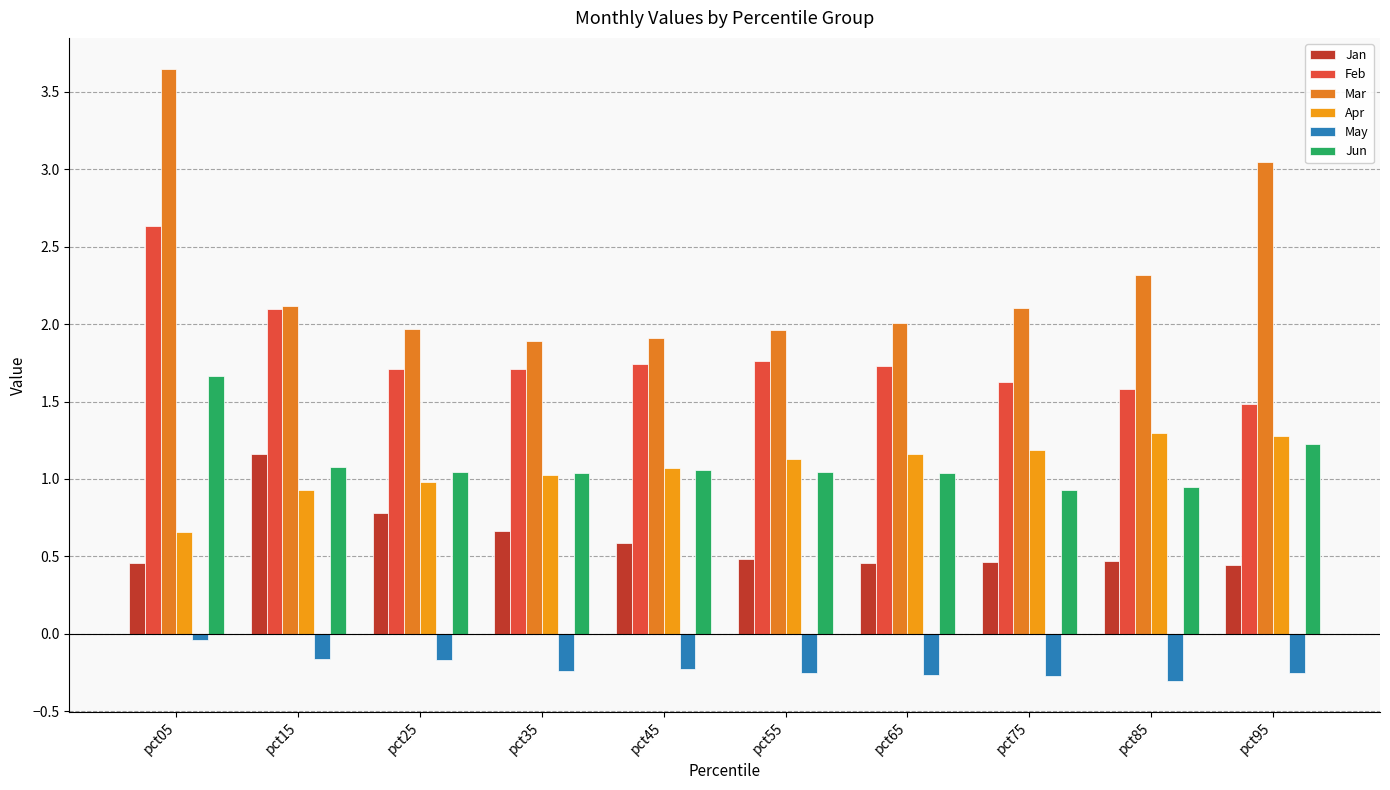

What is the sum of all Apr values?

10.7